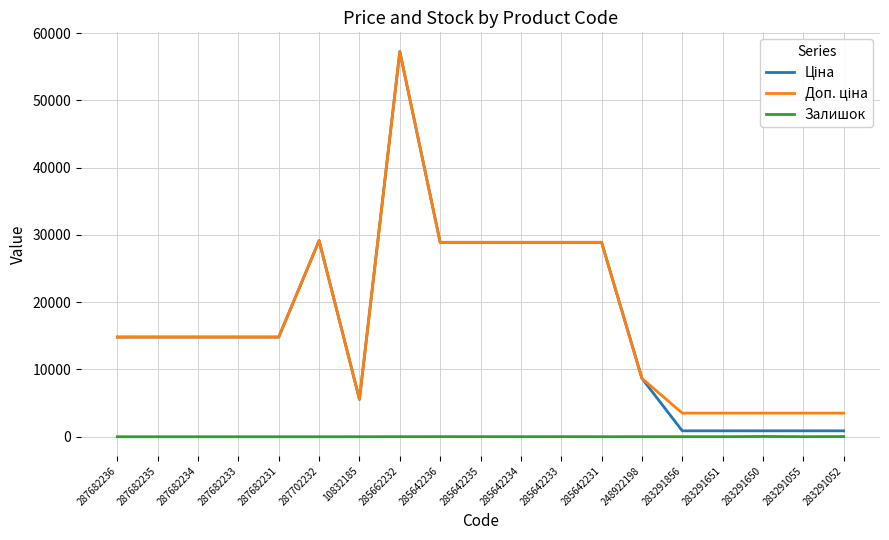

What is the maximum value shown in the chart?

57258.0